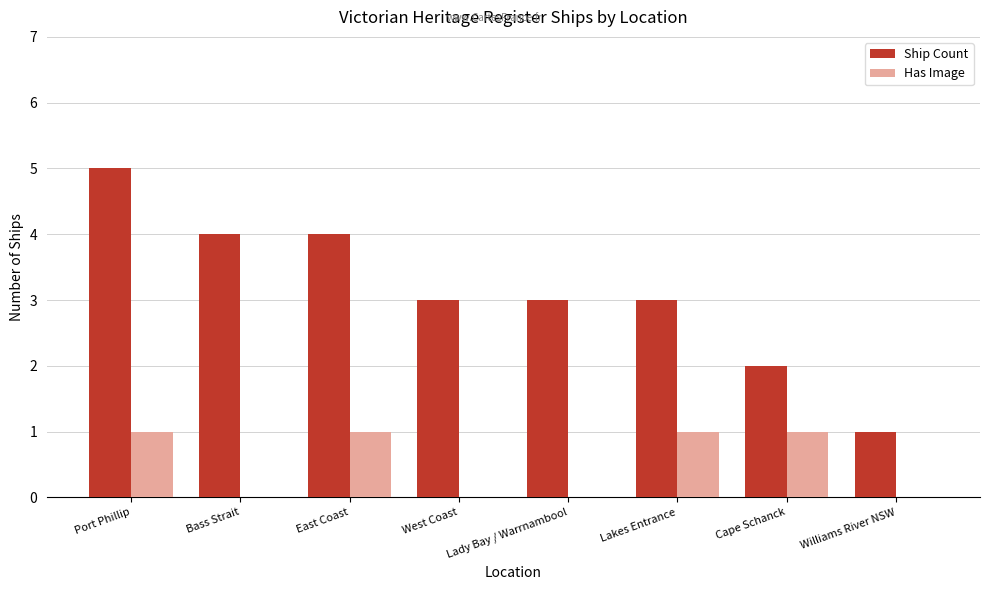

What is the total value across all series at Lakes Entrance?

4